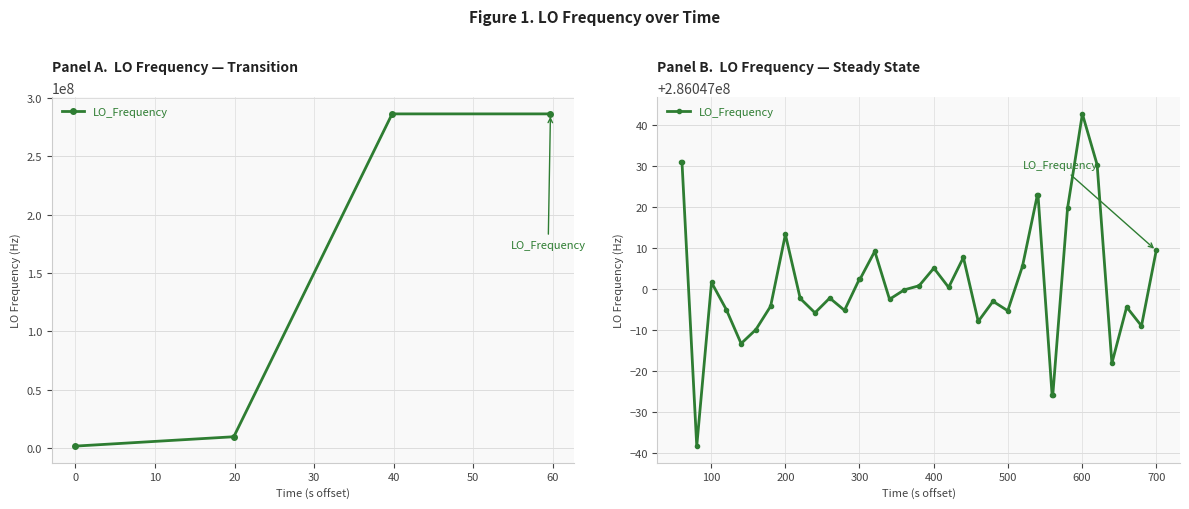

What is the difference between the maximum and minimum values?

284047133.1